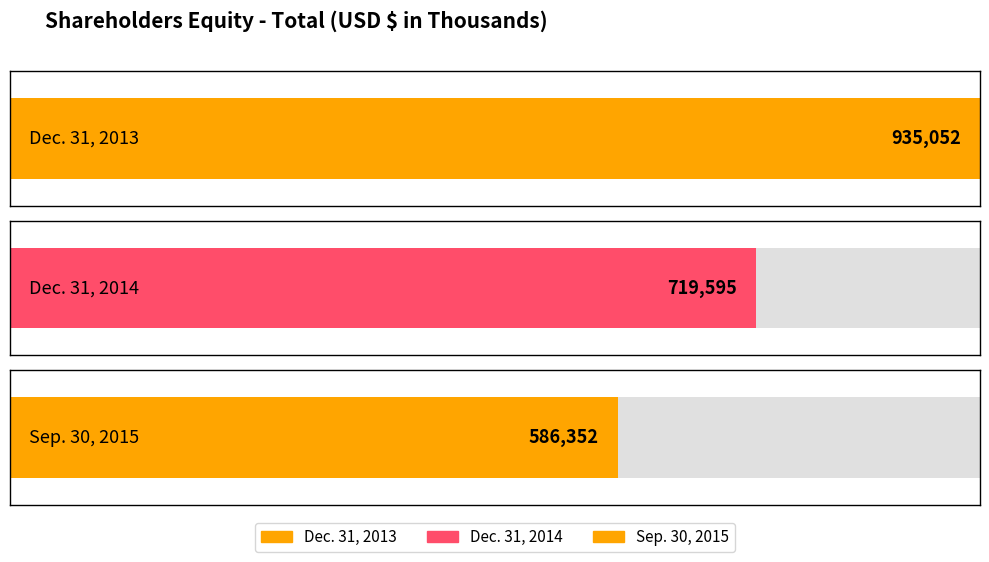

Between Sep. 30, 2015 and Dec. 31, 2014, which is larger?

Dec. 31, 2014